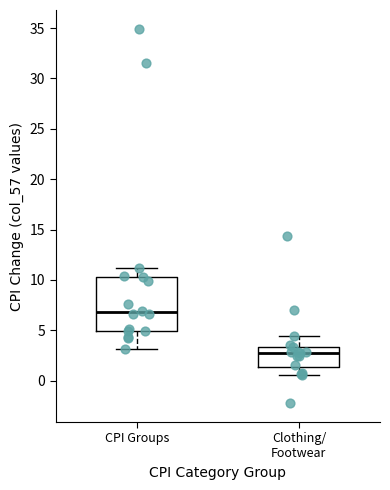

Which box is the tallest, from its lower edge to its upper edge?

CPI Groups